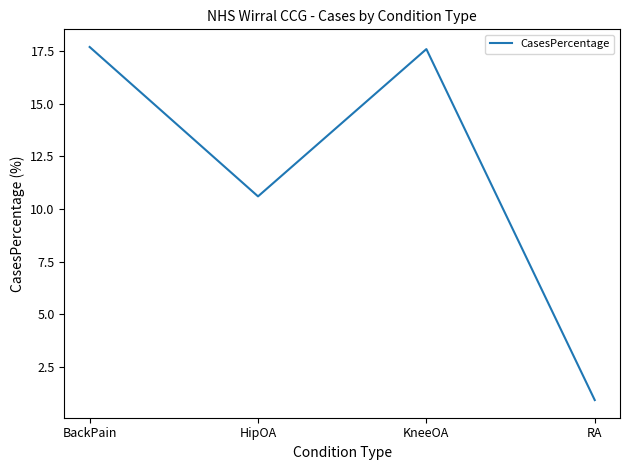

What is the difference between the values at HipOA and RA?

9.7